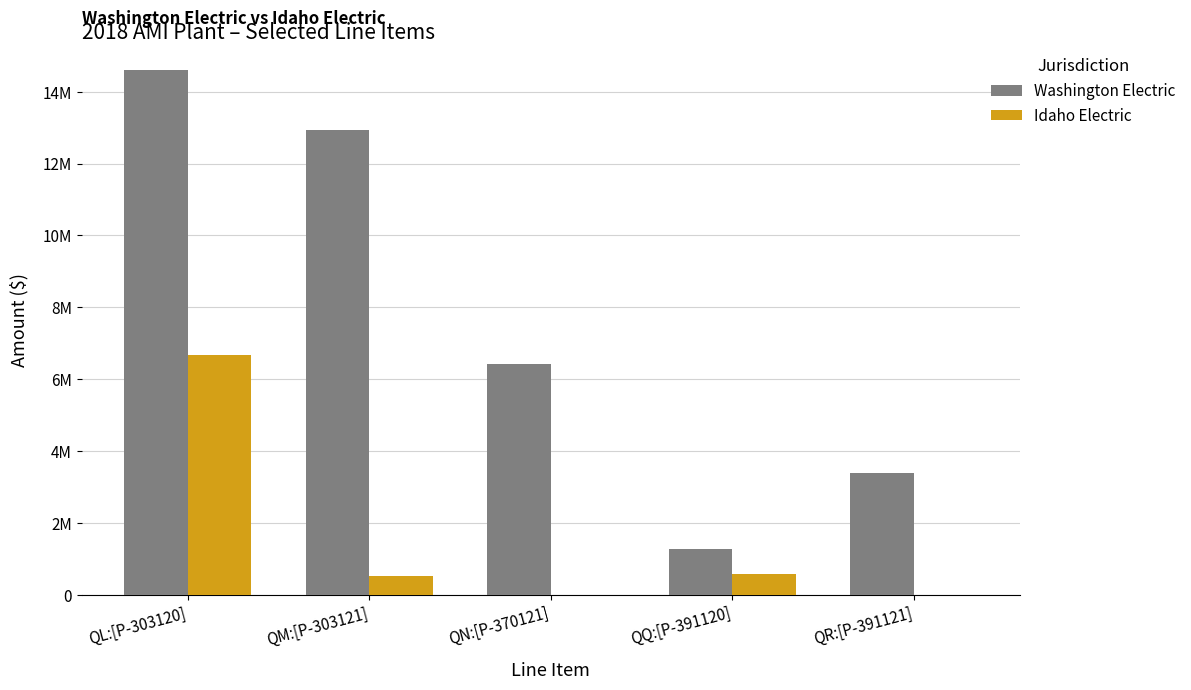

What are all the series names shown in the legend?

Washington Electric, Idaho Electric